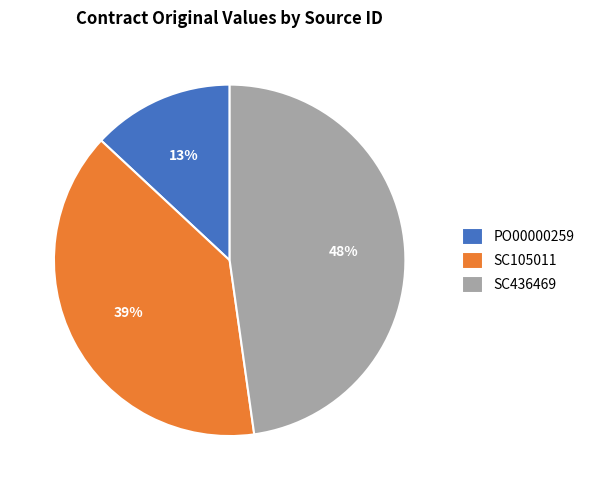

Which slice is the largest?

SC436469